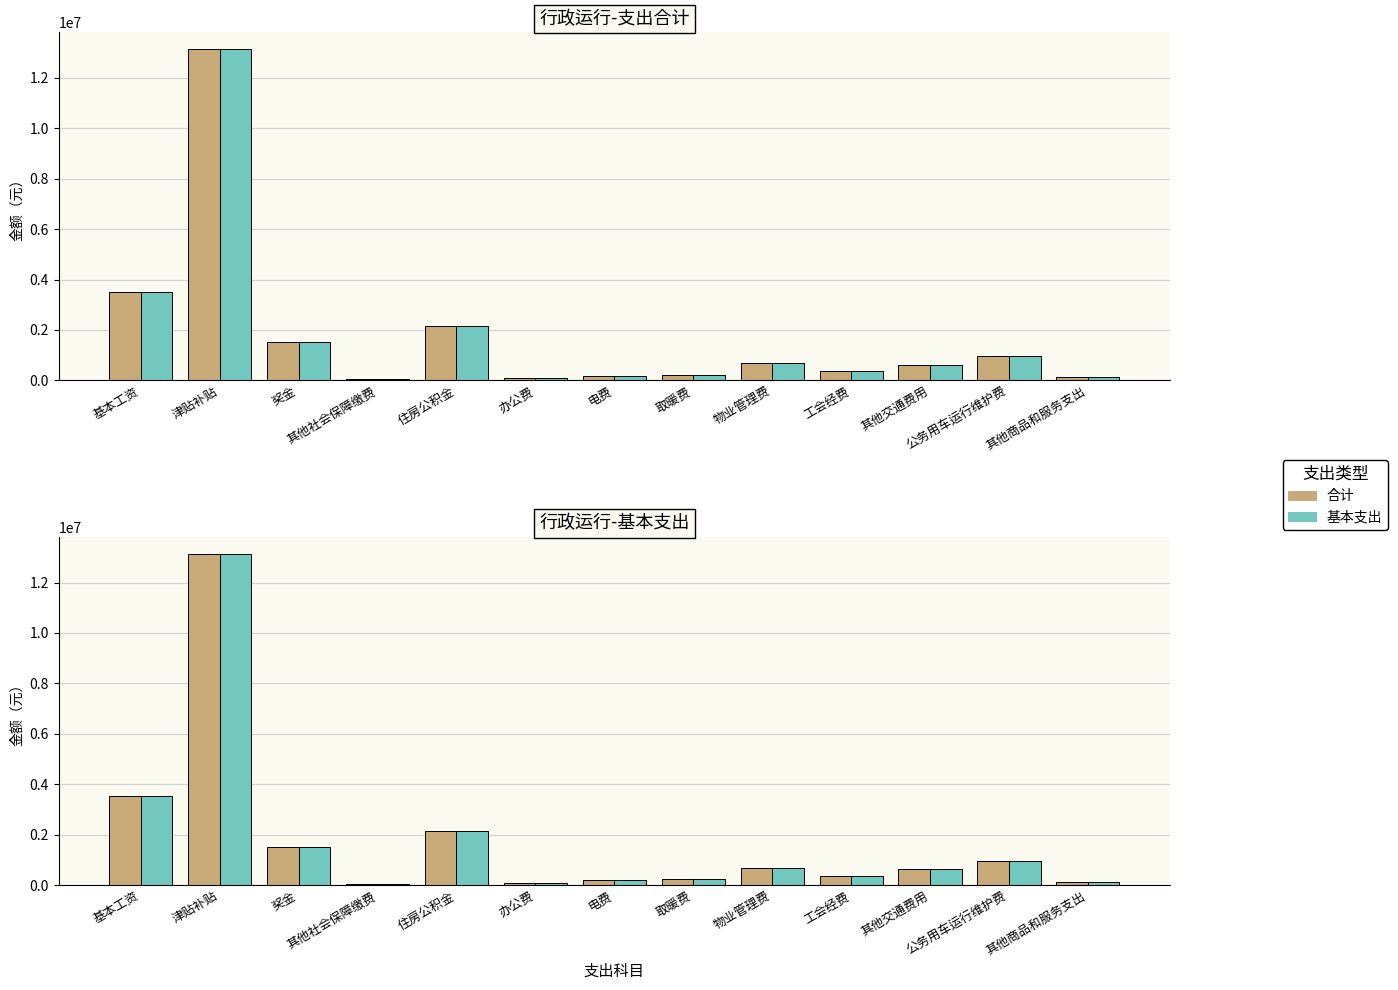

What is the label of the 1st bar from the left?

基本工资